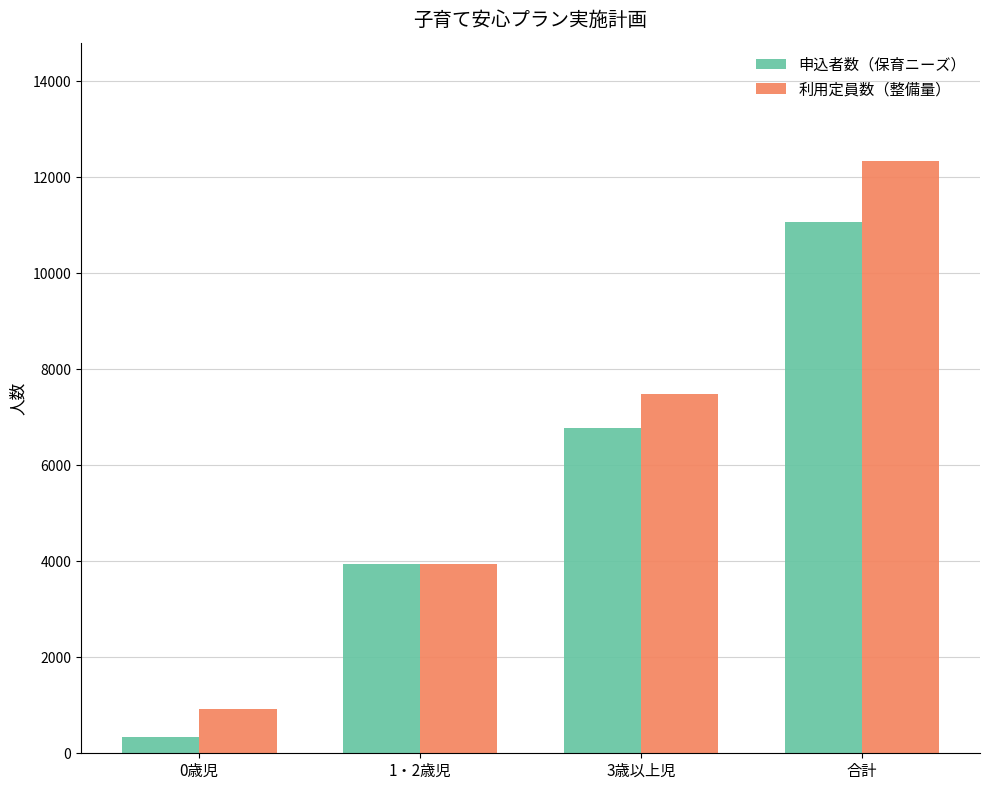

What value does the 利用定員数（整備量） series have at 3歳以上児, to the nearest 10?

7490